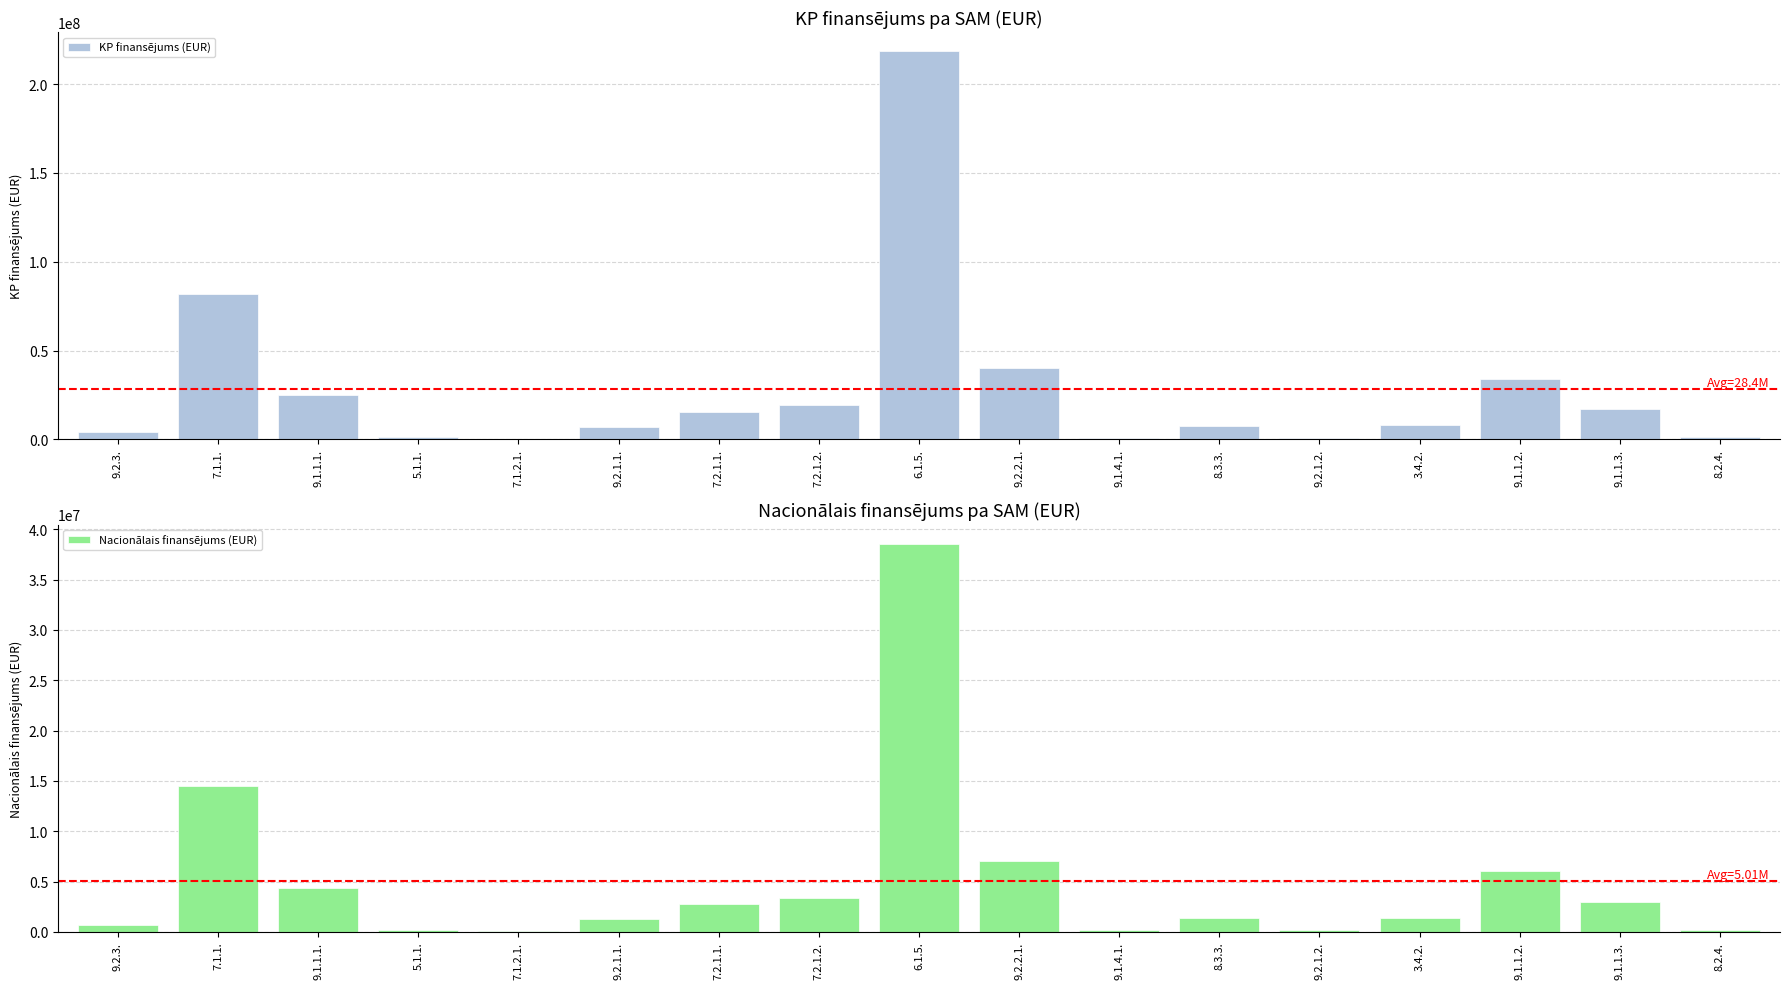

What are all the series names shown in the legend?

KP finansējums (EUR), Nacionālais finansējums (EUR)